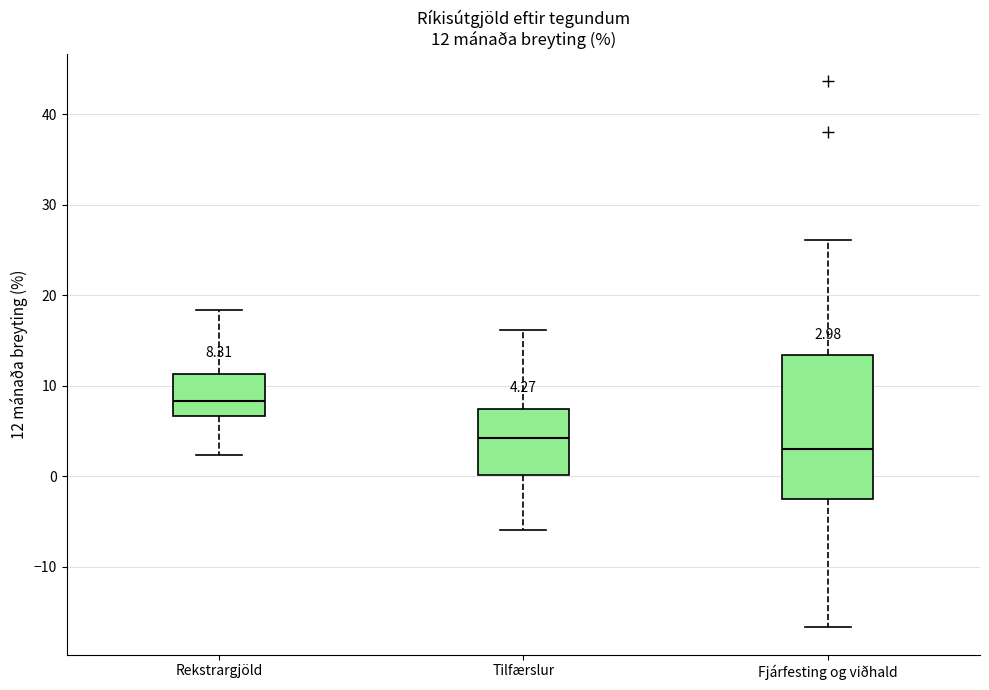

Which box is the tallest, from its lower edge to its upper edge?

Fjárfesting og viðhald